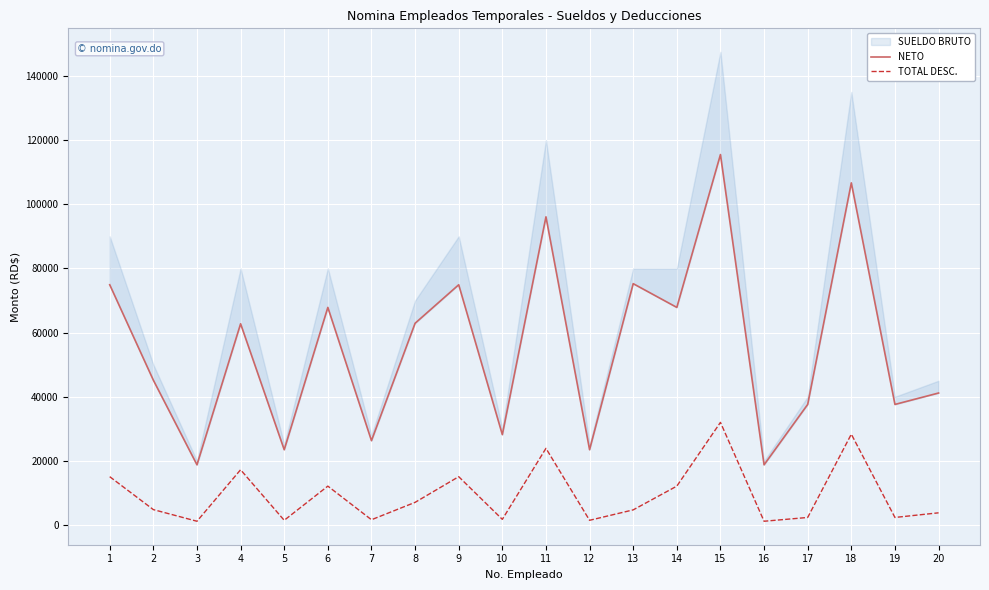

What is the value of the NETO point at the 14th from the left?

67846.1